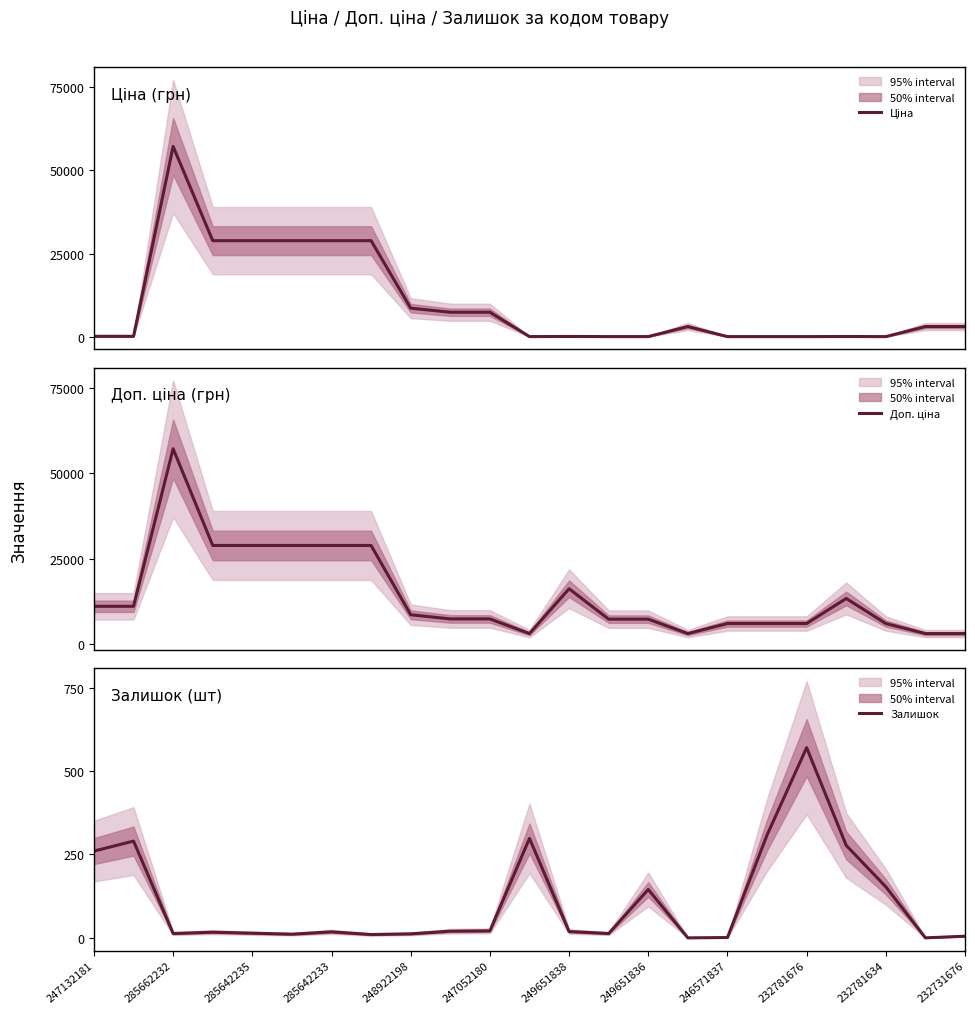

List the series in order of their overall mean, highest first.

Доп. ціна, Ціна, Залишок